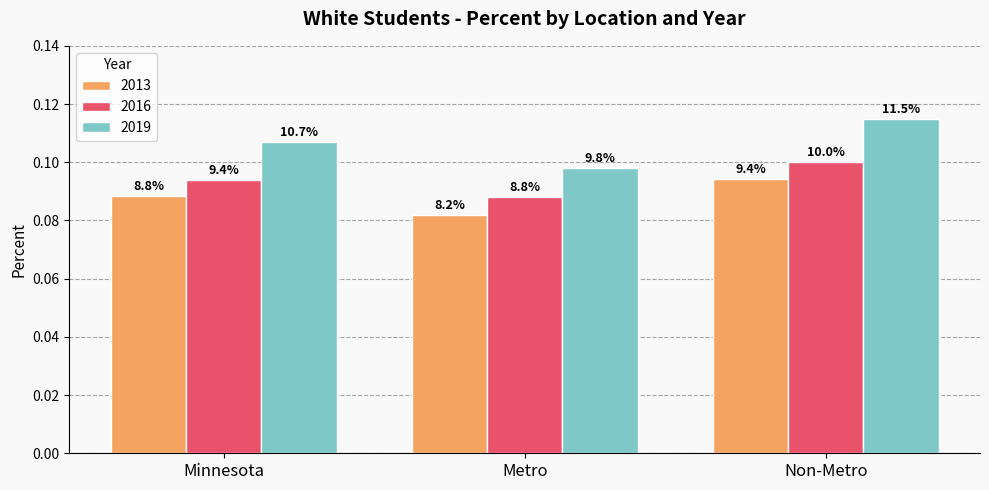

At how many categories does at least one series exceed 0?

3